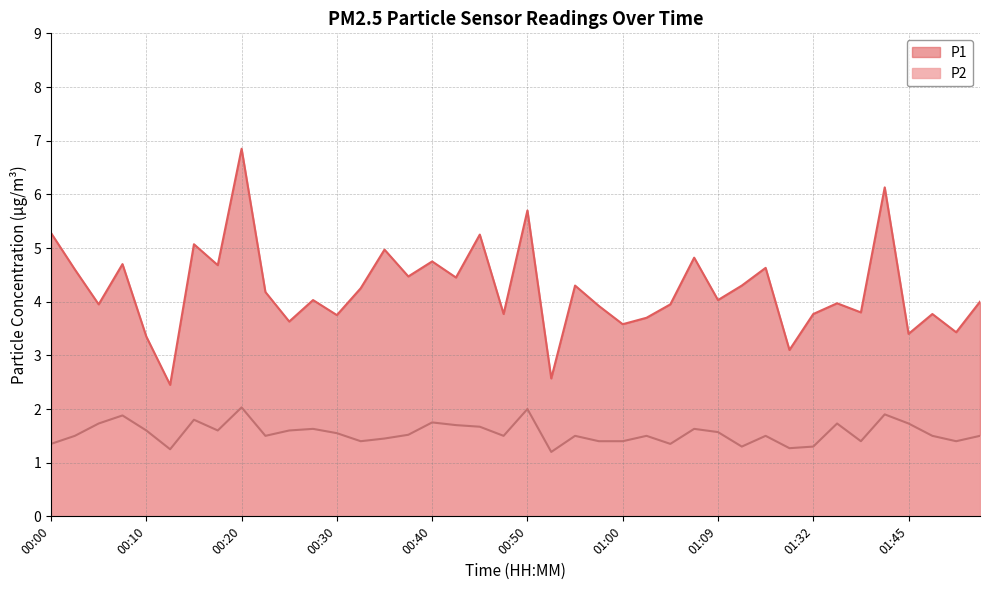

Reading left to right, extract all data points from this chart.

P1: 5.3	4.6	4.0	4.7	3.4	2.5	5.1	4.7	6.8	4.2	3.6	4.0	3.8	4.2	5.0	4.5	4.8	4.5	5.2	3.8	5.7	2.6	4.3	3.9	3.6	3.7	4.0	4.8	4.0	4.3	4.6	3.1	3.8	4.0	3.8	6.1	3.4	3.8	3.4	4.0
P2: 1.4	1.5	1.7	1.9	1.6	1.2	1.8	1.6	2.0	1.5	1.6	1.6	1.6	1.4	1.4	1.5	1.8	1.7	1.7	1.5	2.0	1.2	1.5	1.4	1.4	1.5	1.4	1.6	1.6	1.3	1.5	1.3	1.3	1.7	1.4	1.9	1.7	1.5	1.4	1.5